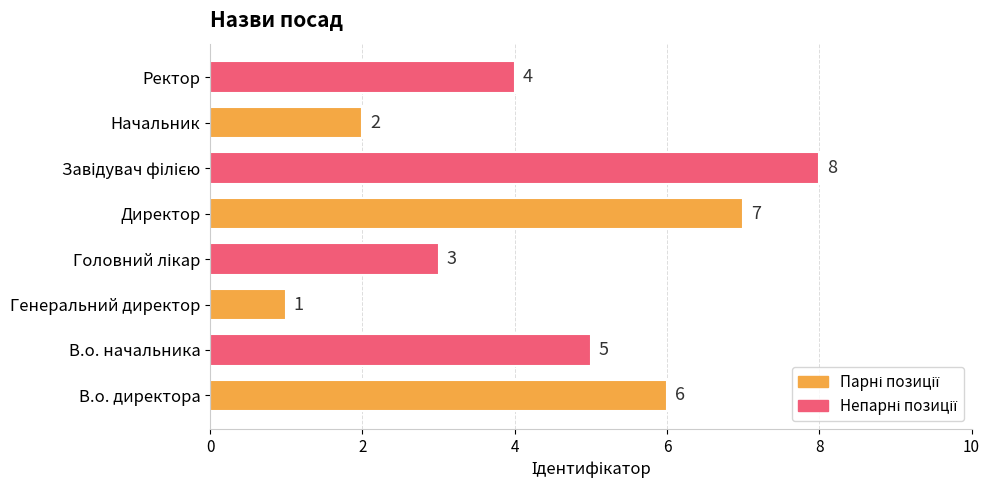

What is the smallest value displayed?

1